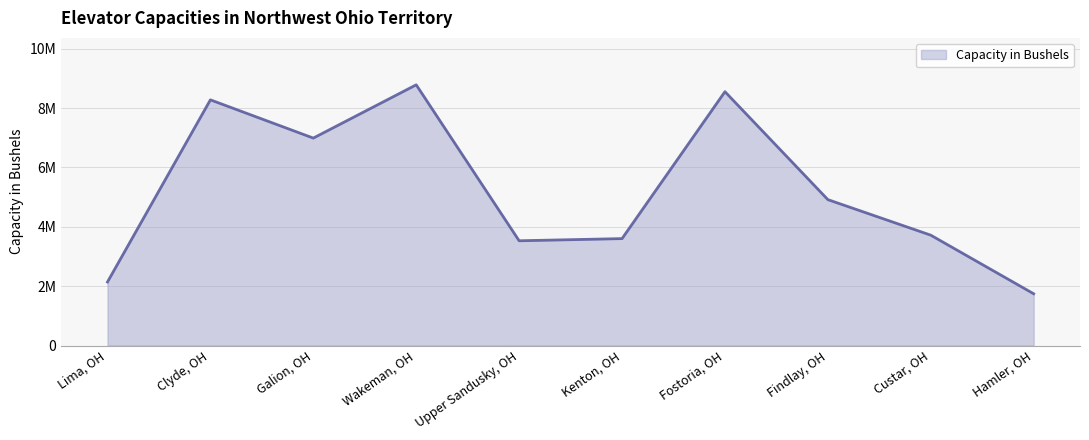

Does the chart have visible grid lines?

Yes